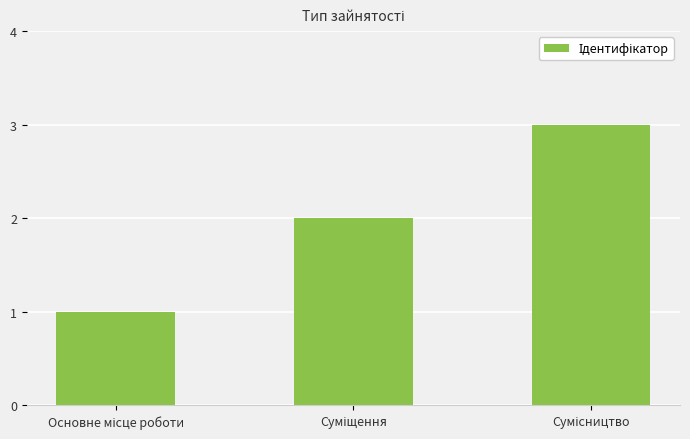

What is the maximum value shown in the chart?

3